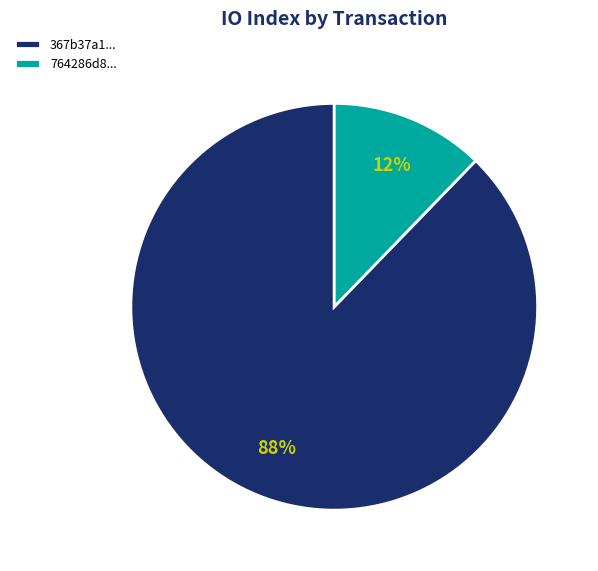

Is it true that 764286d8... is 12% of the pie?

True